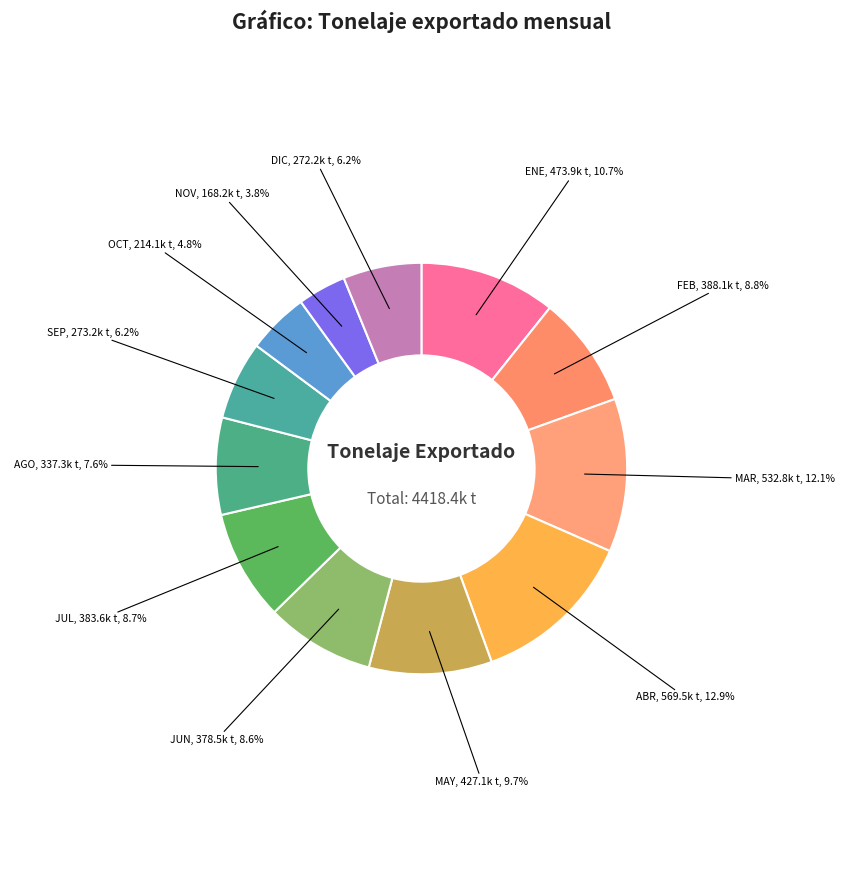

To the nearest percent, what is the average slice percentage?

8%